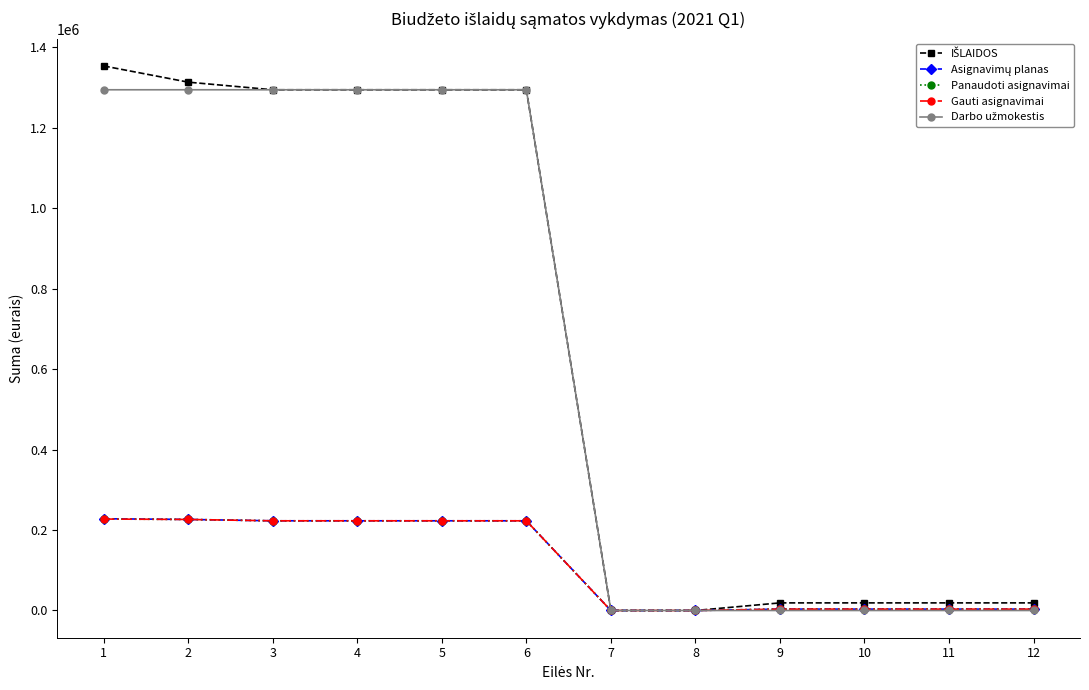

Reading left to right, list all the values displayed in this chart.

IŠLAIDOS: 1353300.0	1313000.0	1294100.0	1294100.0	1294100.0	1294100.0	0.0	0.0	18900.0	18900.0	18900.0	18900.0
Asignavimų planas: 228000.0	226300.0	222900.0	222900.0	222900.0	222900.0	0.0	0.0	3400.0	3400.0	3400.0	3400.0
Panaudoti asignavimai: 227271.0	226249.1	222888.6	222888.6	222888.6	222888.6	0.0	0.0	3360.5	3360.5	3360.5	3360.5
Gauti asignavimai: 227271.0	226249.1	222888.6	222888.6	222888.6	222888.6	0.0	0.0	3360.5	3360.5	3360.5	3360.5
Darbo užmokestis: 1294100.0	1294100.0	1294100.0	1294100.0	1294100.0	1294100.0	0.0	0.0	0.0	0.0	0.0	0.0